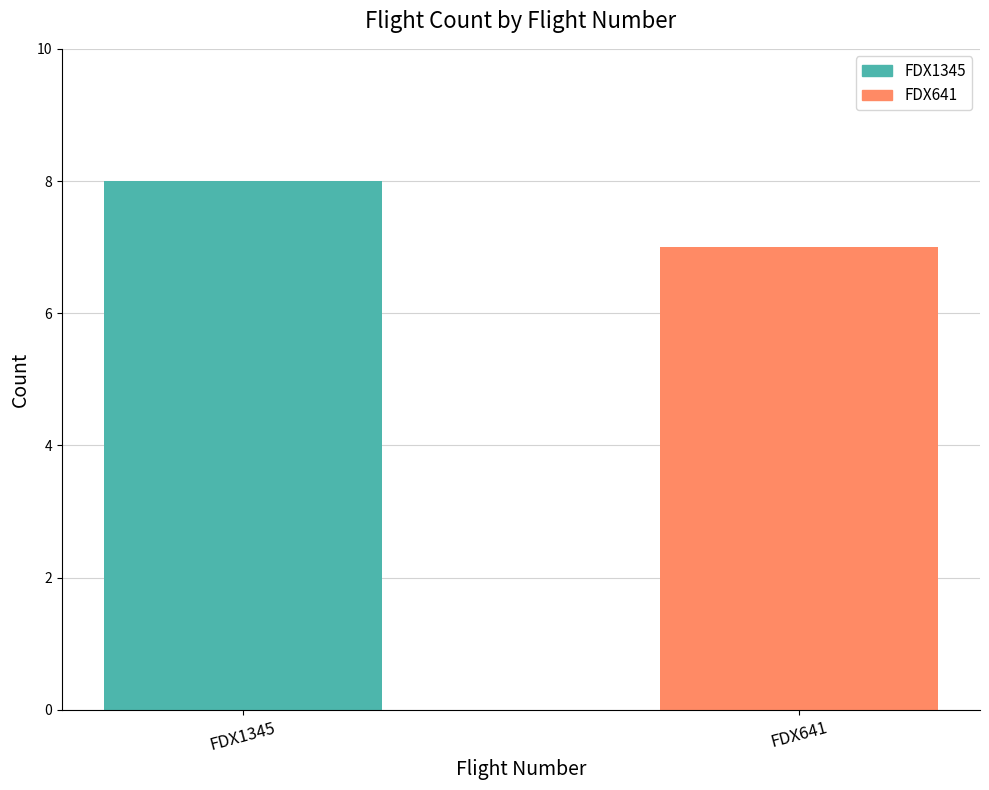

Approximately how many times larger is the value at FDX1345 compared to FDX641?

1.1